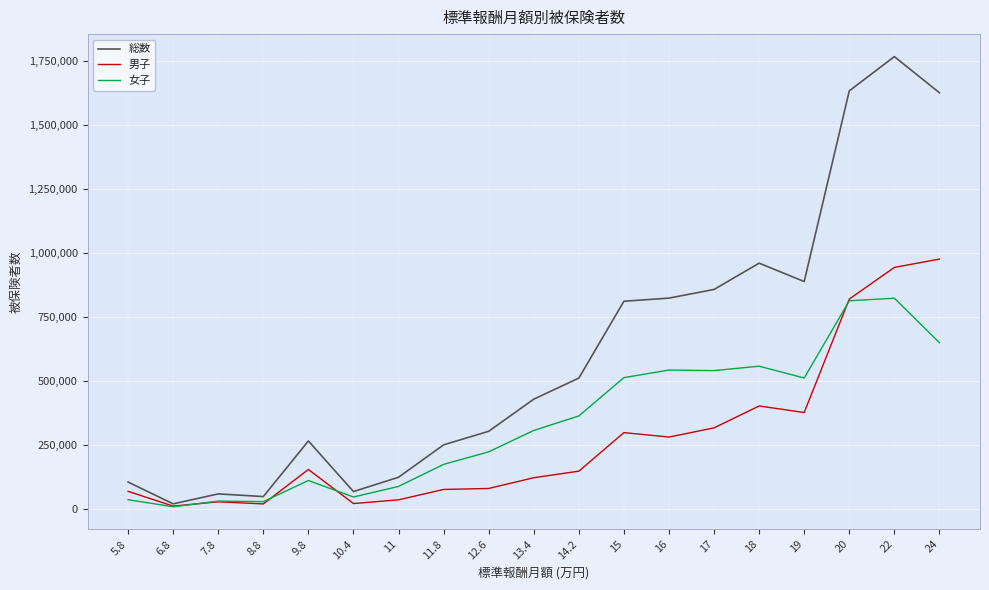

Rank the series at 17 from lowest to highest value.

男子, 女子, 総数